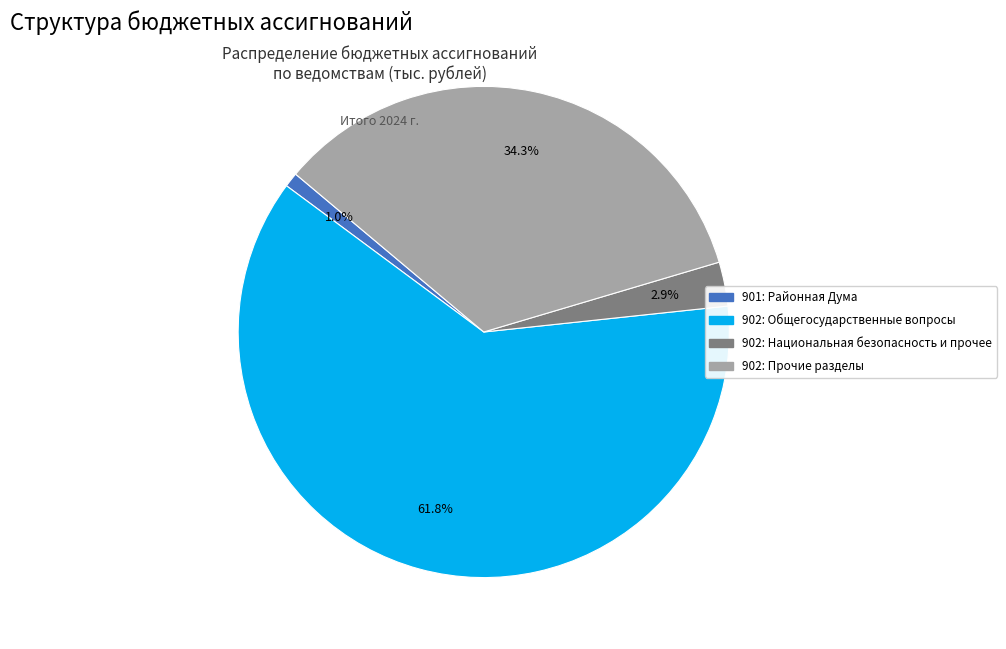

How many segments does this pie chart have?

4